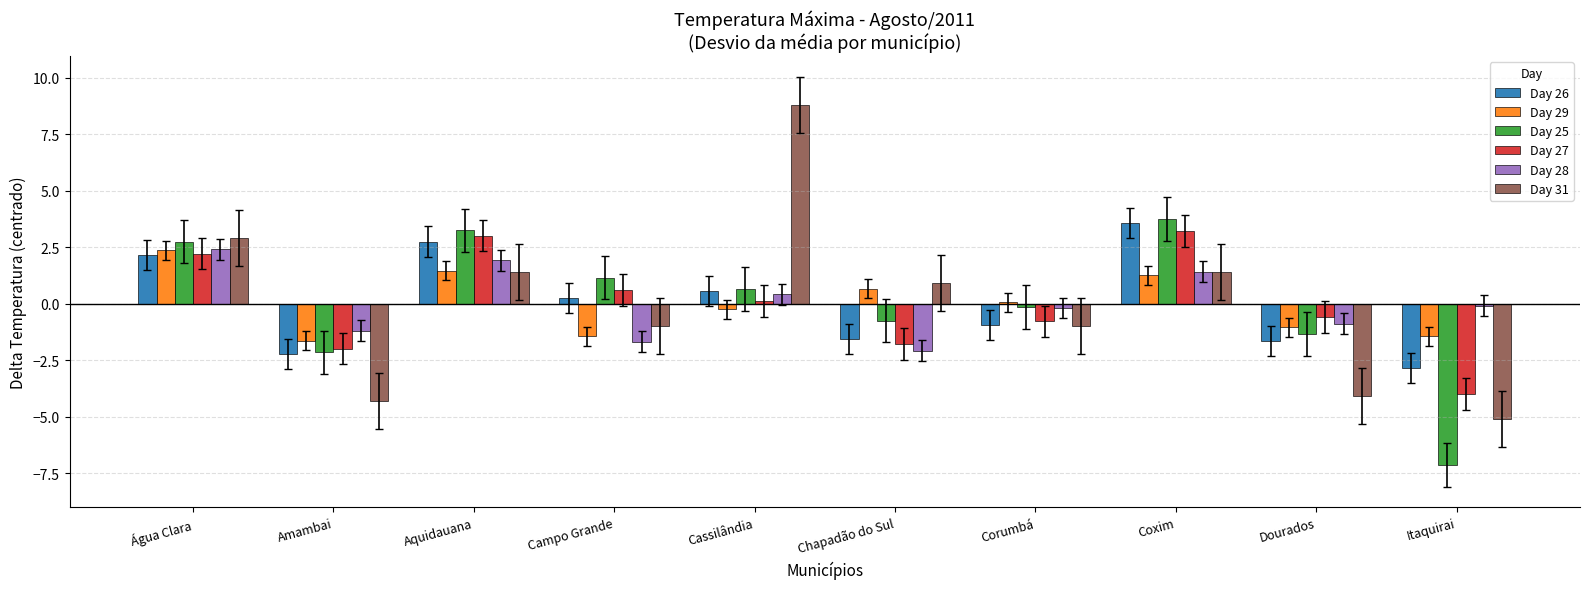

Which label corresponds to the smallest value in the chart?

Itaquirai